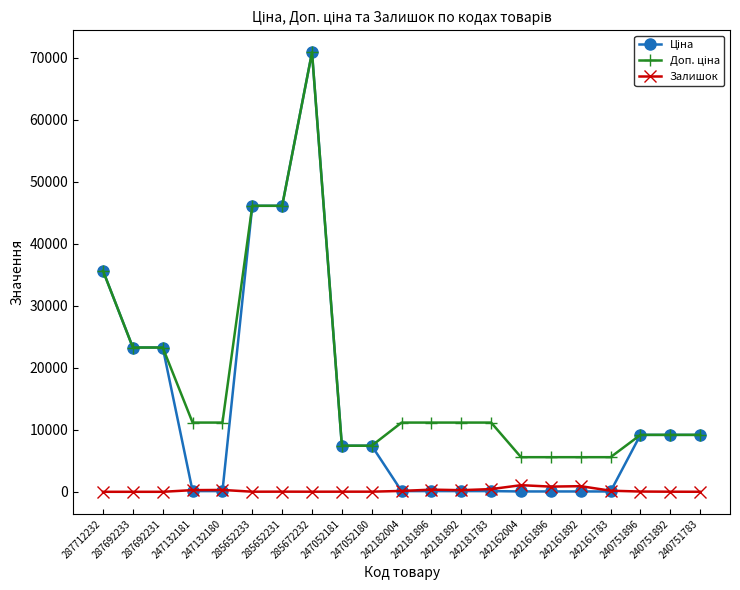

What is the maximum value shown in the chart?

70906.0